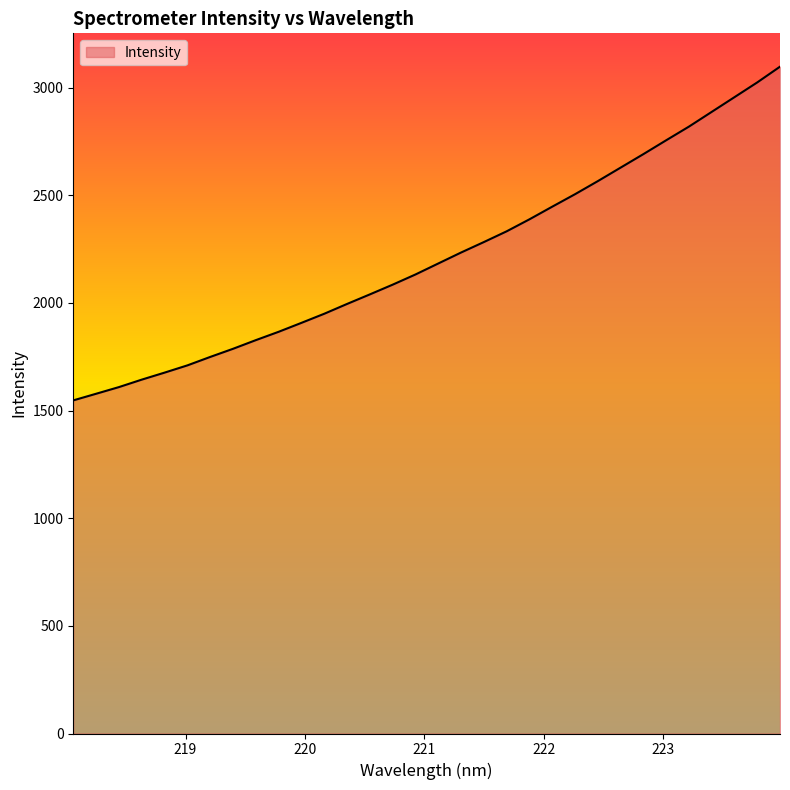

What is the minimum value shown in the chart?

1547.1